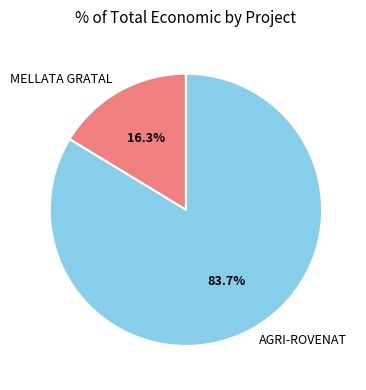

To the nearest percent, what is the difference between the MELLATA GRATAL and AGRI-ROVENAT slice percentages?

67%